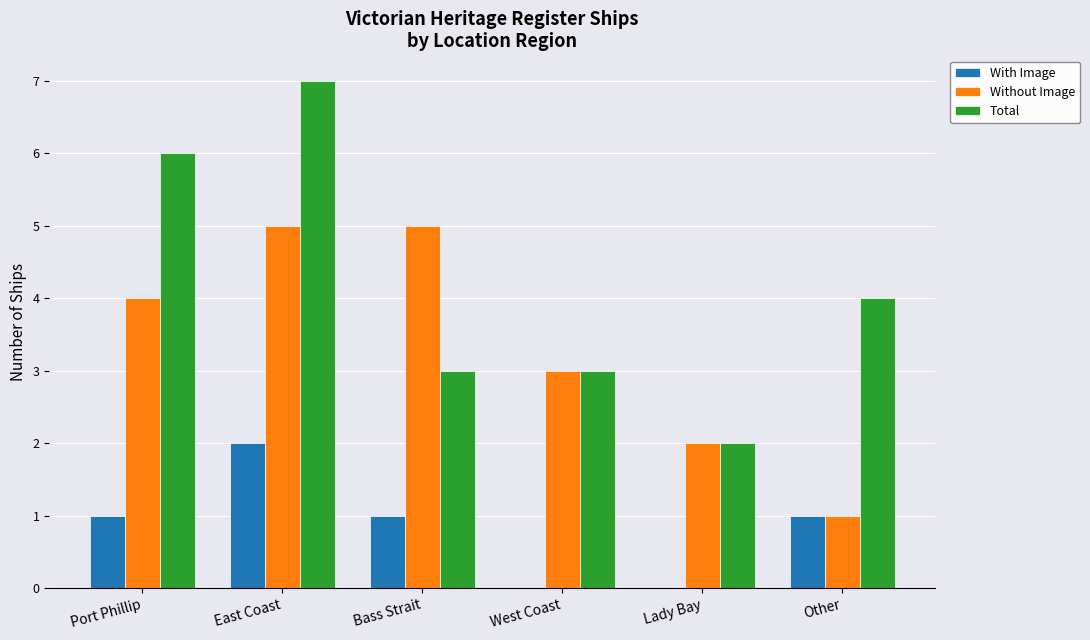

What are all the series names shown in the legend?

With Image, Without Image, Total